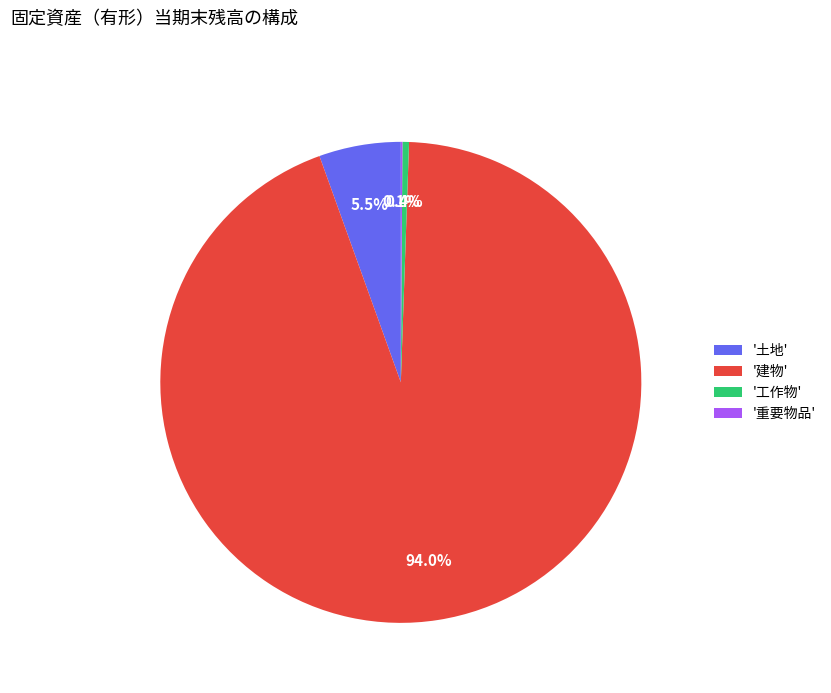

Is there any slice that represents more than half of the pie?

Yes